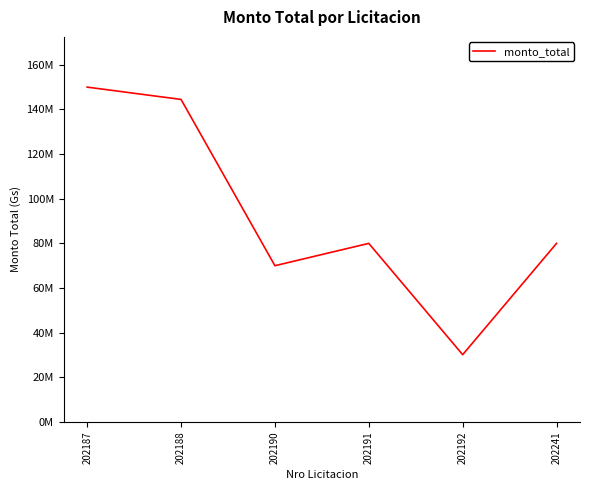

At which category does the chart reach its minimum across all series?

202192